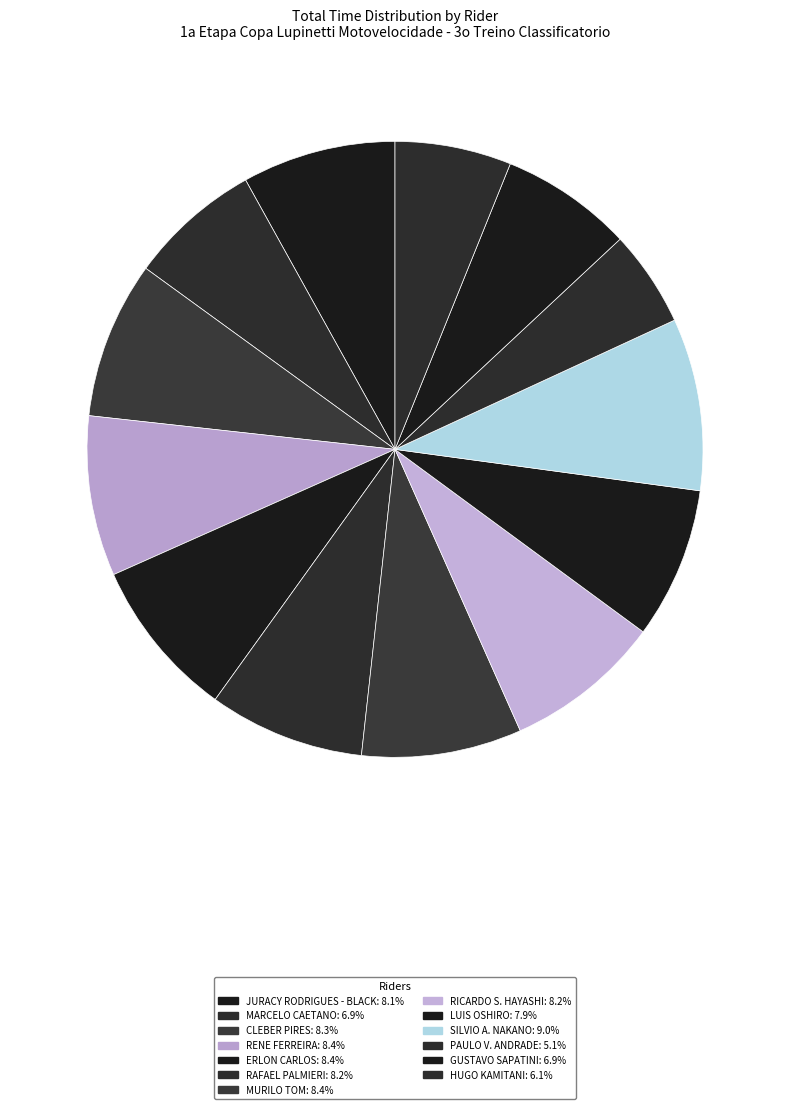

To the nearest percent, what is the difference between the largest and smallest slice percentages?

4%